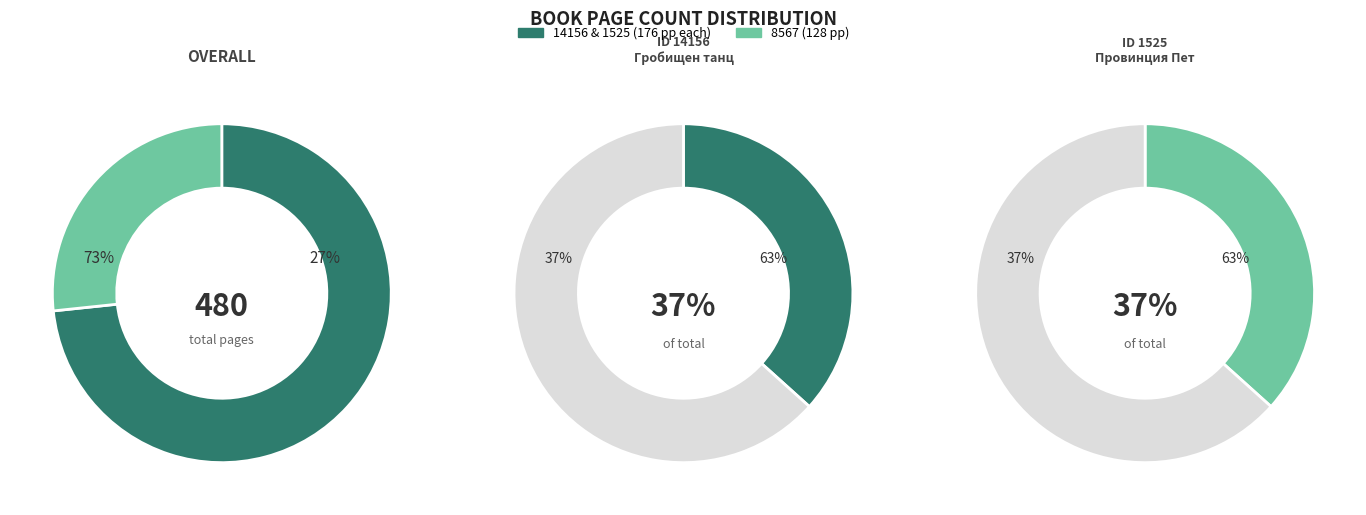

What is the smallest slice in the pie chart?

8567